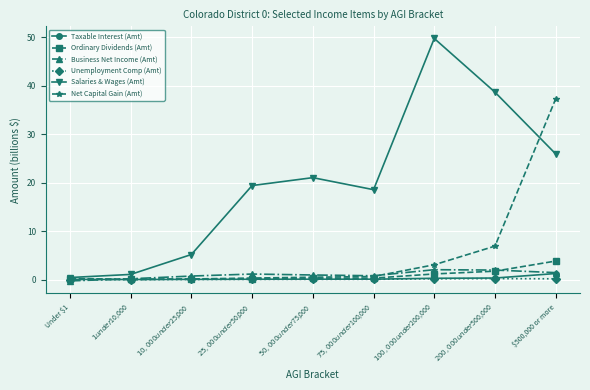

Which series has the largest total across all categories?

Salaries & Wages (Amt)